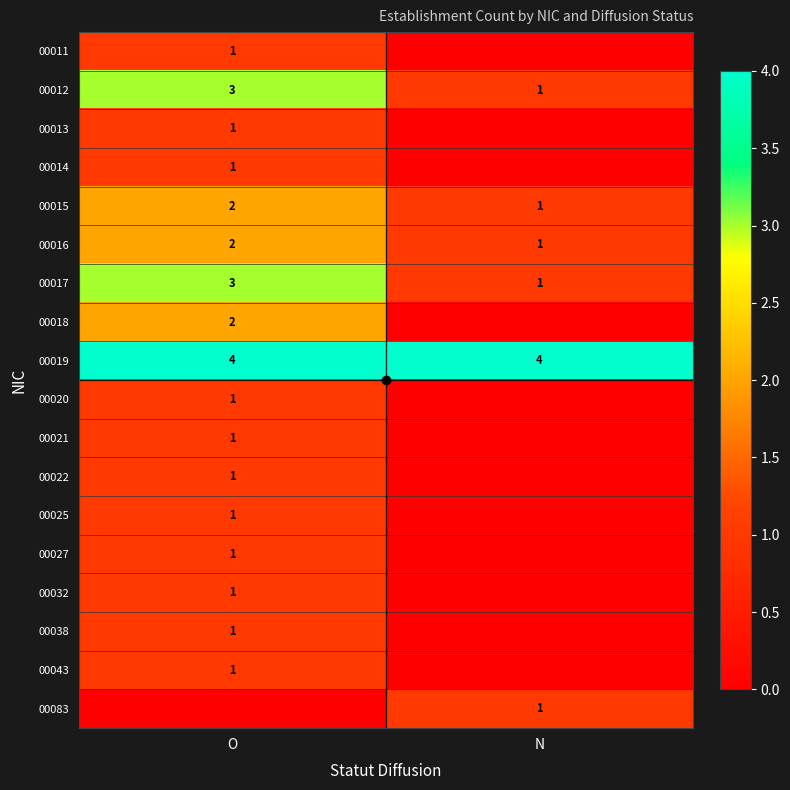

Which label corresponds to the smallest value in the chart?

N